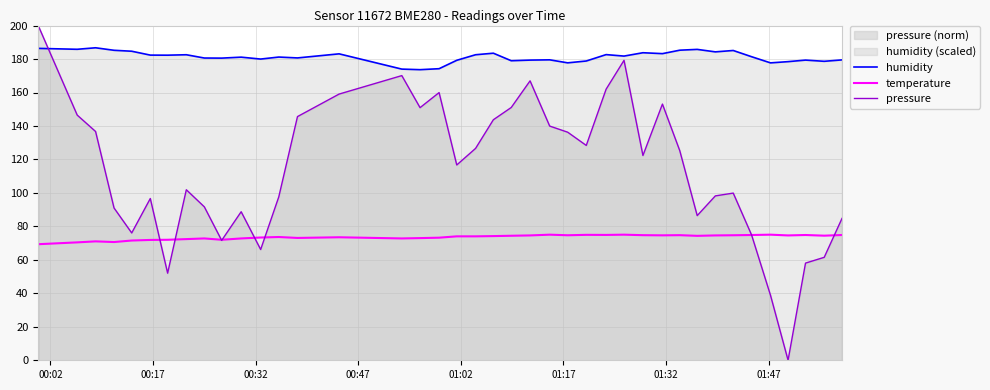

Which series has the widest spread of values?

pressure